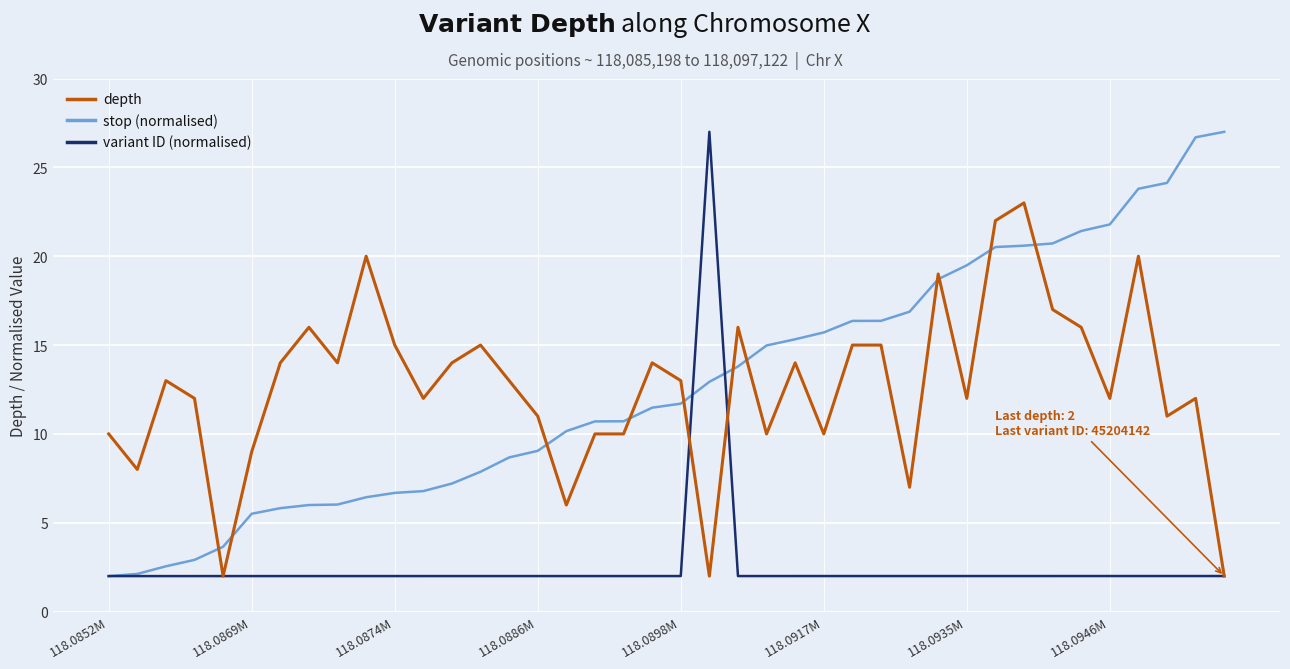

What is the maximum value for variant ID (normalised)?

27.0